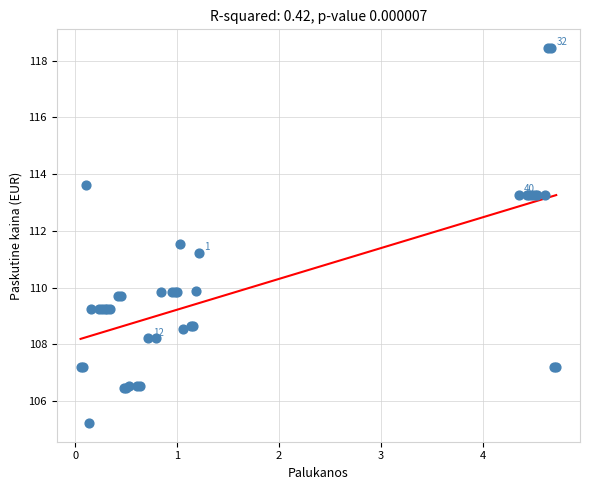

What Y value in the scatter plot is closest to 111?

111.2